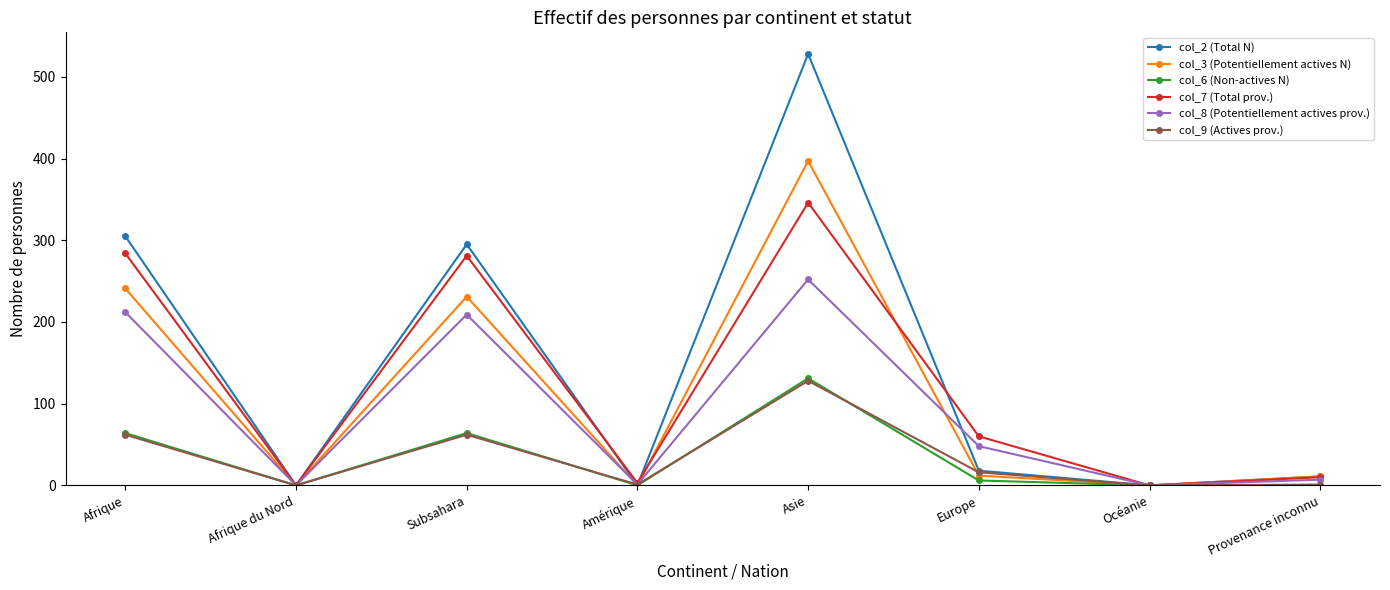

Where does the col_2 (Total N) series first go above 18?

Afrique